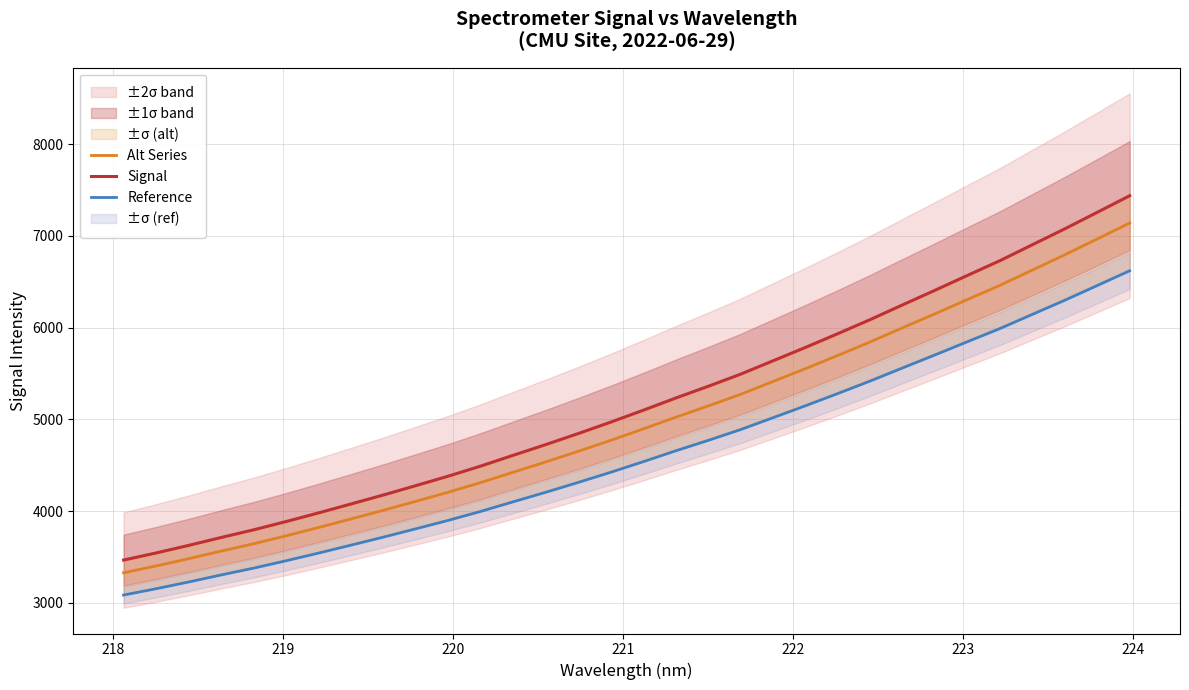

True or false: Reference and Signal intersect in this chart.

False